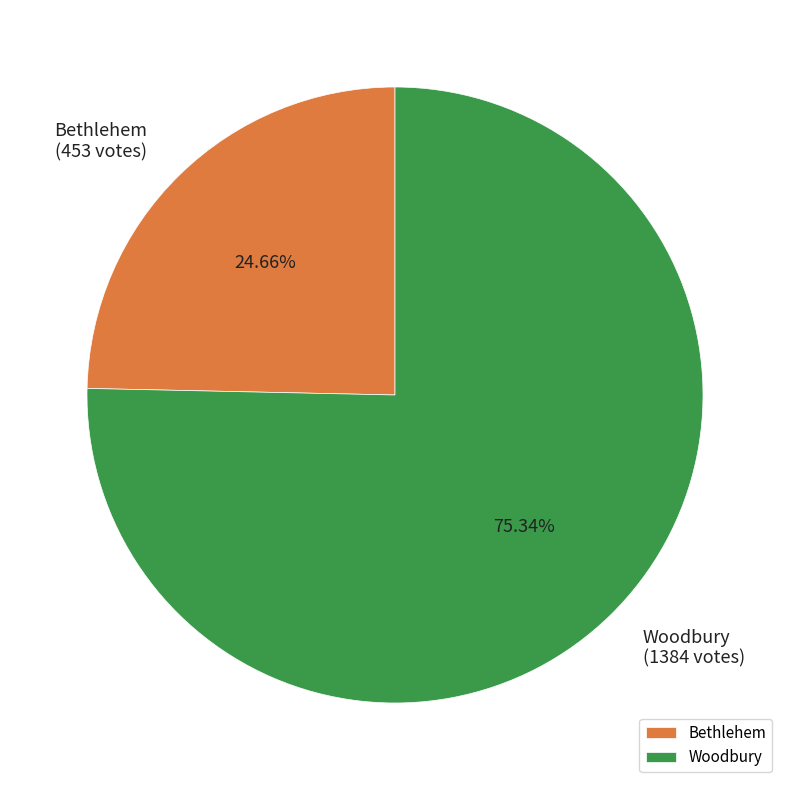

What percentage is the Woodbury slice, to the nearest percent?

75%